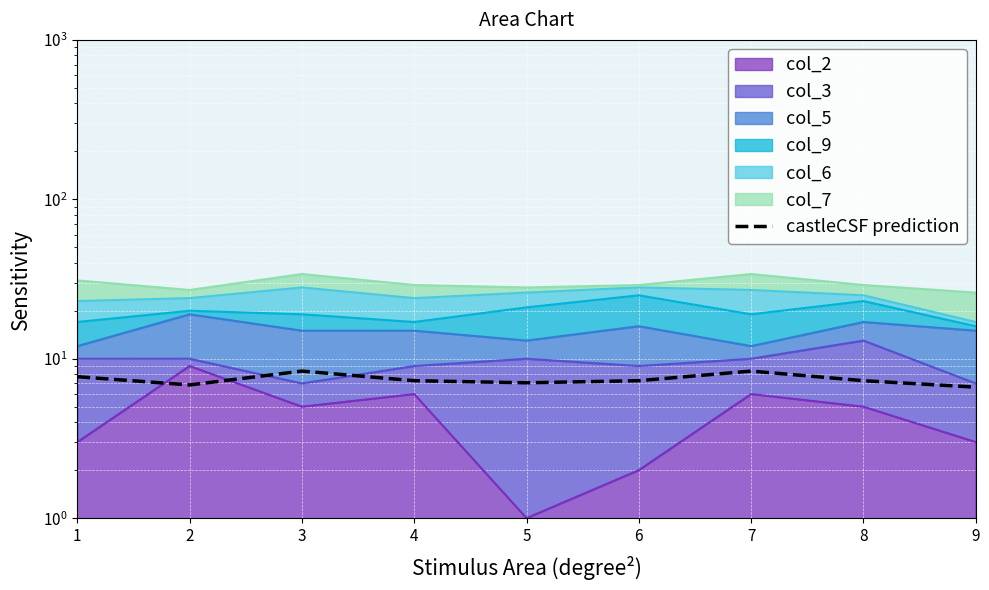

At which category does the chart reach its peak across all series?

3